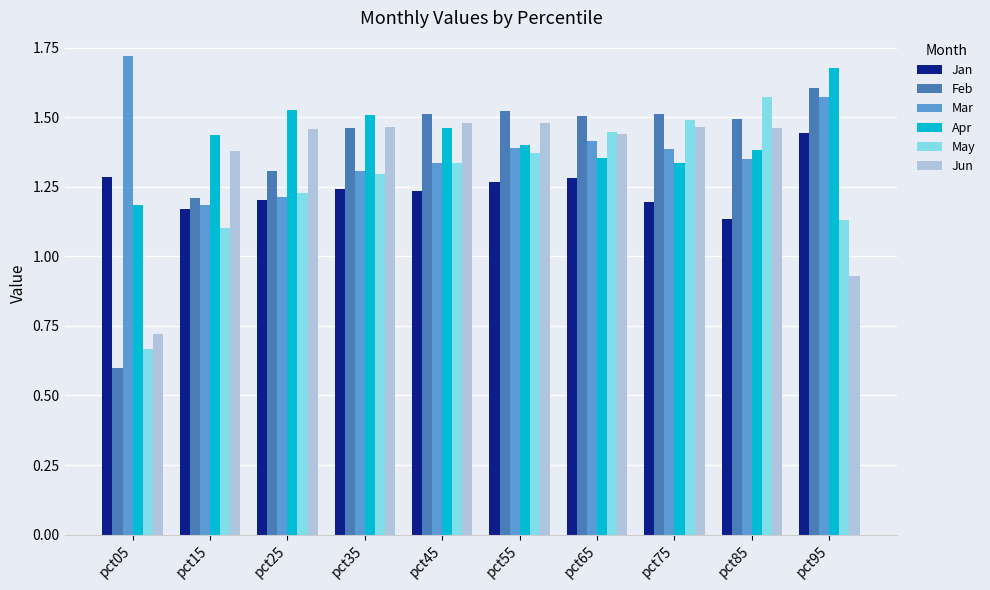

Where does the Jun series first go above 1?

pct15